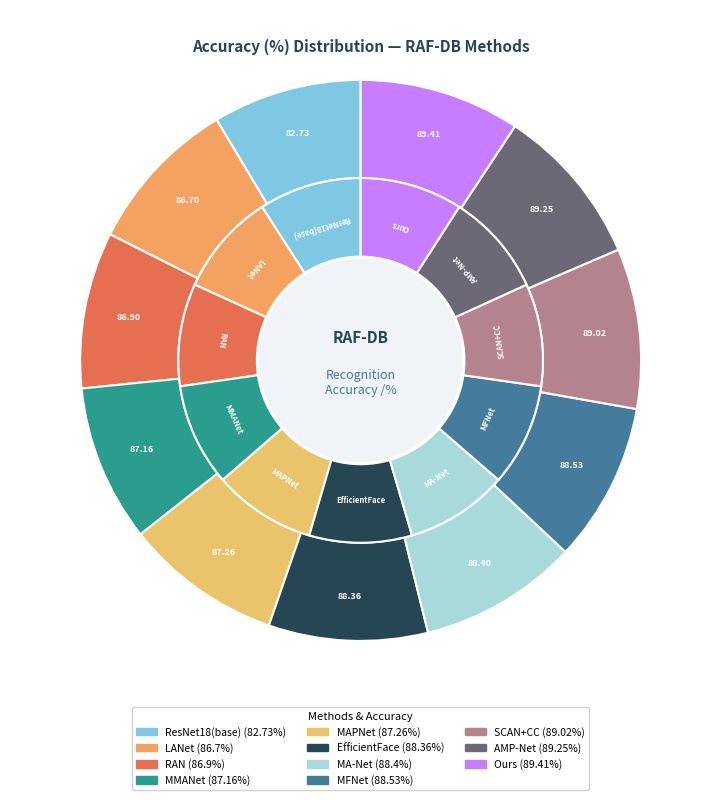

Is there a majority slice in this chart?

No